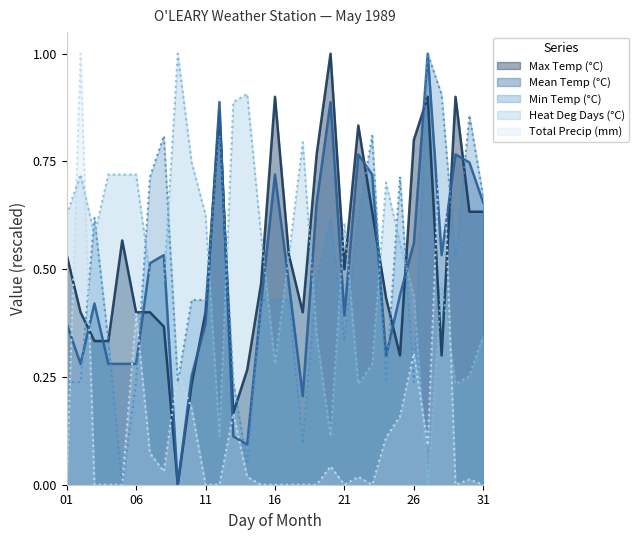

The value of Total Precip (mm) at 25 is 0.2. True or false?

True